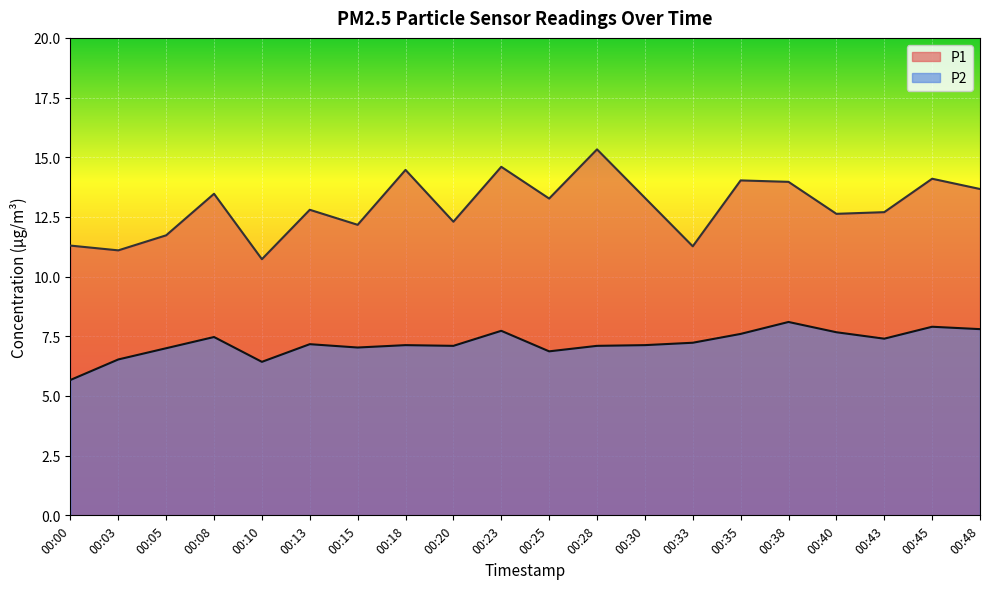

What is the spread (max minus min) of values at 00:20?

5.2